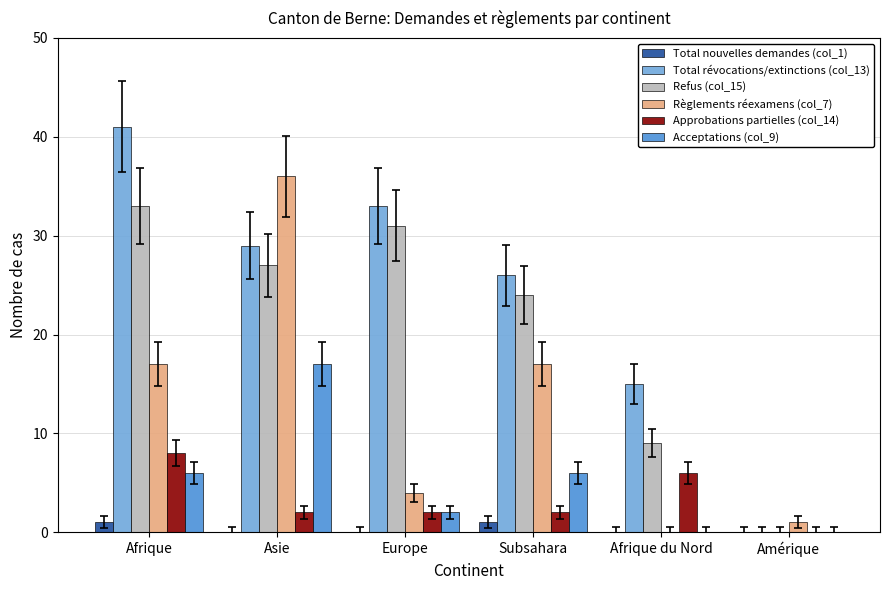

At which label does Approbations partielles (col_14) first exceed 2?

Afrique